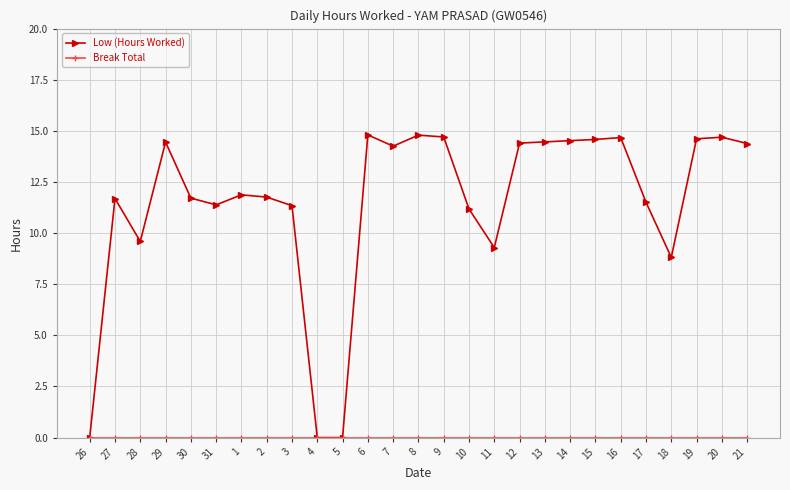

Between 26 and 8, which series saw the biggest shift?

Low (Hours Worked)